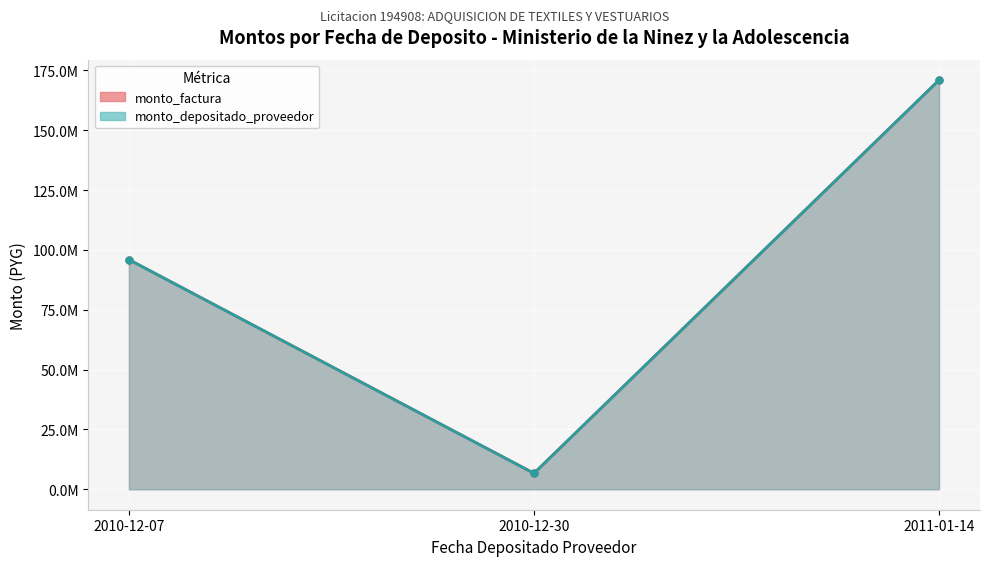

Where is monto_factura (line) nearest to the value 88822107?

2010-12-07